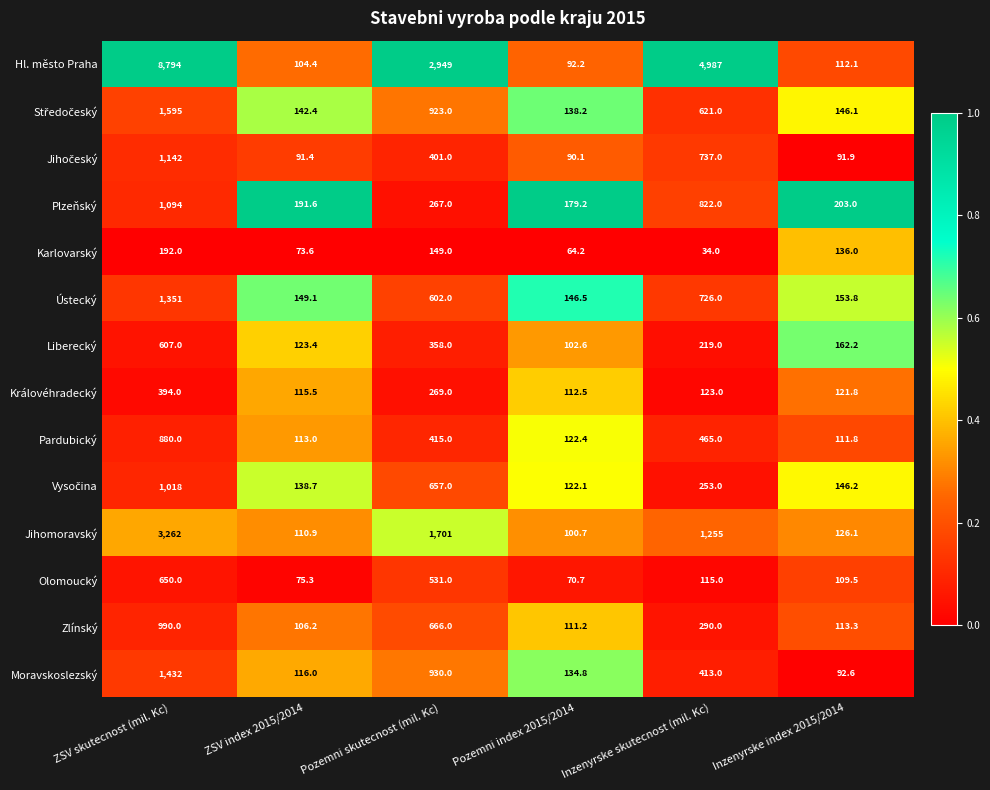

What is the difference between the highest and lowest values at Inzenyrske index 2015/2014?

111.1